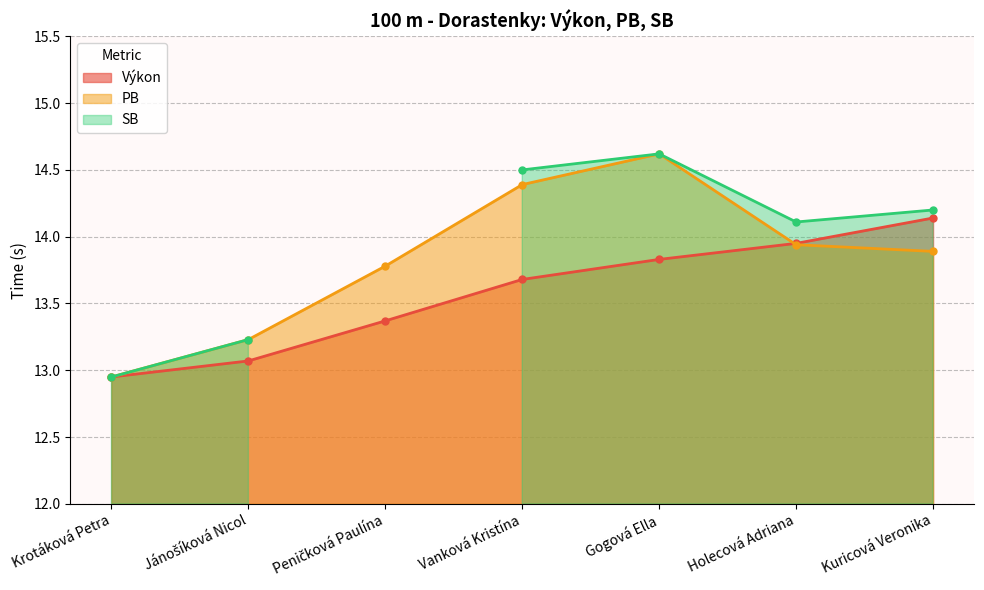

True or false: PB and Výkon intersect in this chart.

True